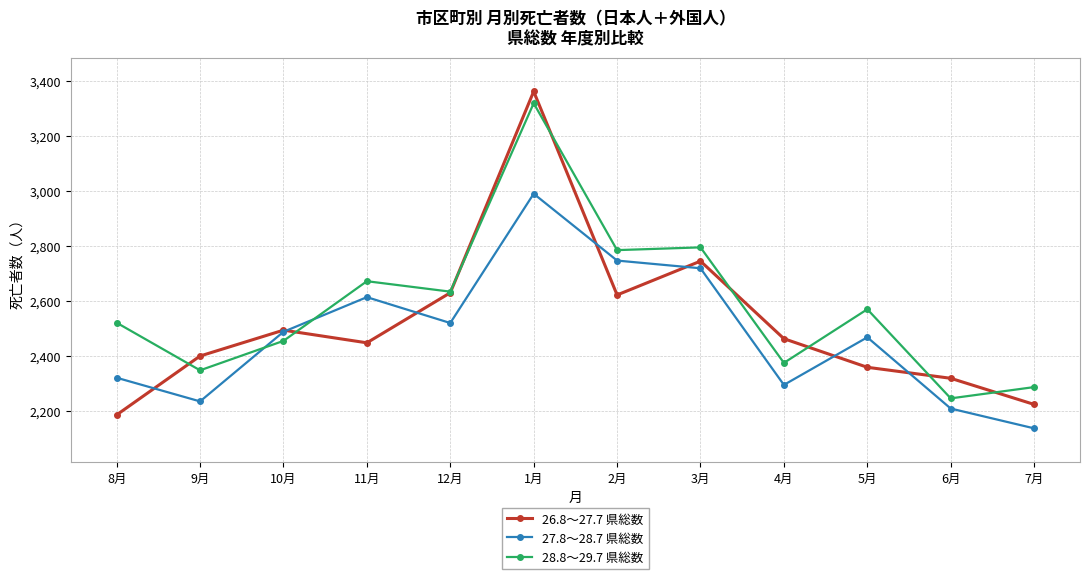

Reading left to right, extract all data points from this chart.

26.8～27.7 県総数: 8月=2185	9月=2399	10月=2493	11月=2447	12月=2629	1月=3361	2月=2621	3月=2744	4月=2462	5月=2358	6月=2318	7月=2223
27.8～28.7 県総数: 8月=2320	9月=2234	10月=2487	11月=2613	12月=2519	1月=2989	2月=2746	3月=2718	4月=2294	5月=2467	6月=2208	7月=2136
28.8～29.7 県総数: 8月=2520	9月=2347	10月=2454	11月=2671	12月=2633	1月=3318	2月=2784	3月=2794	4月=2374	5月=2569	6月=2245	7月=2286